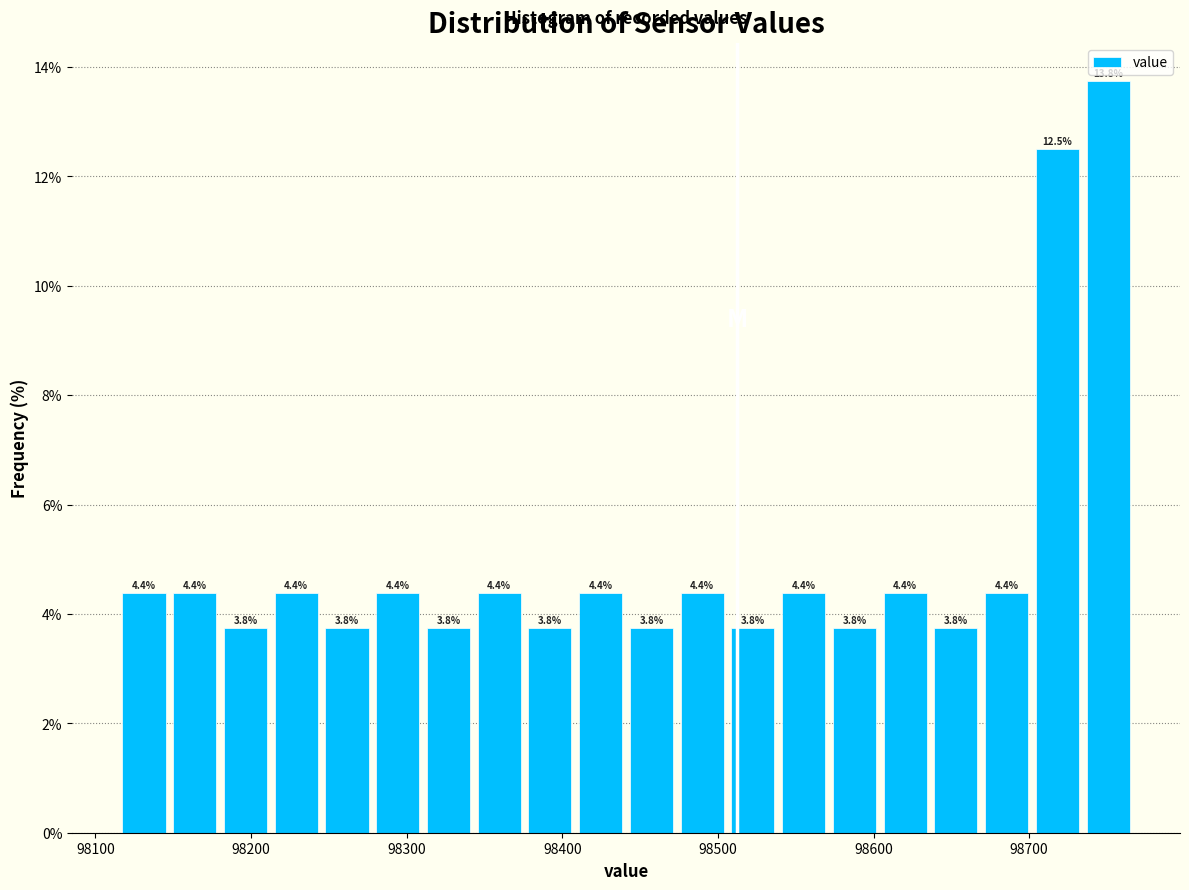

Around what value on the x-axis is the tallest bar? Give the approximate position of its centre, as read against the axis.

98750